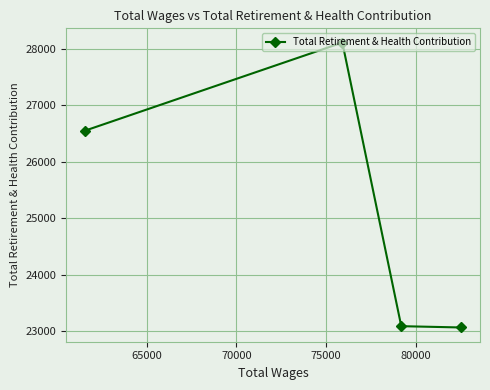

What is the minimum value shown in the chart?

23069